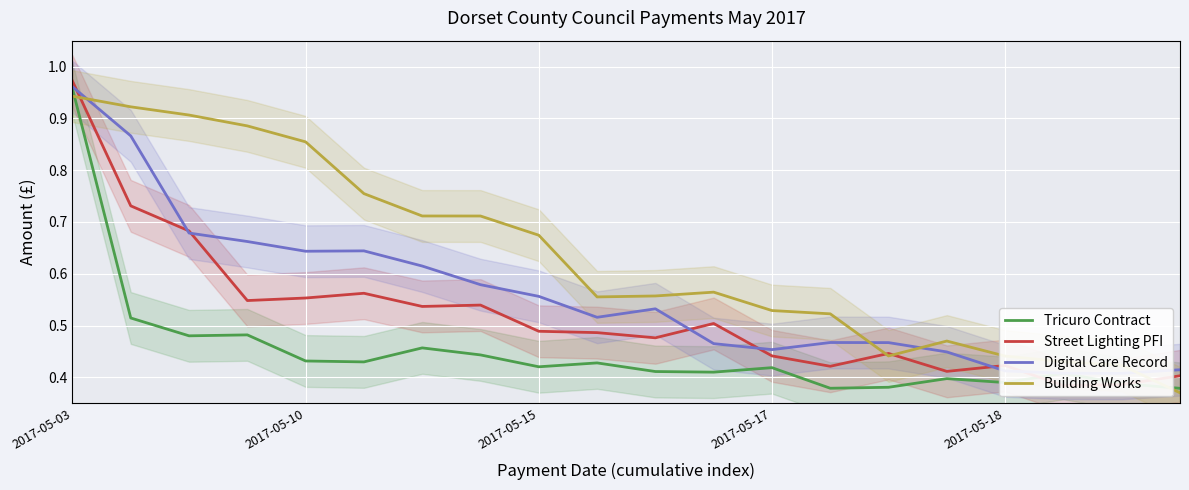

True or false: Tricuro Contract and Building Works cross at least once.

True